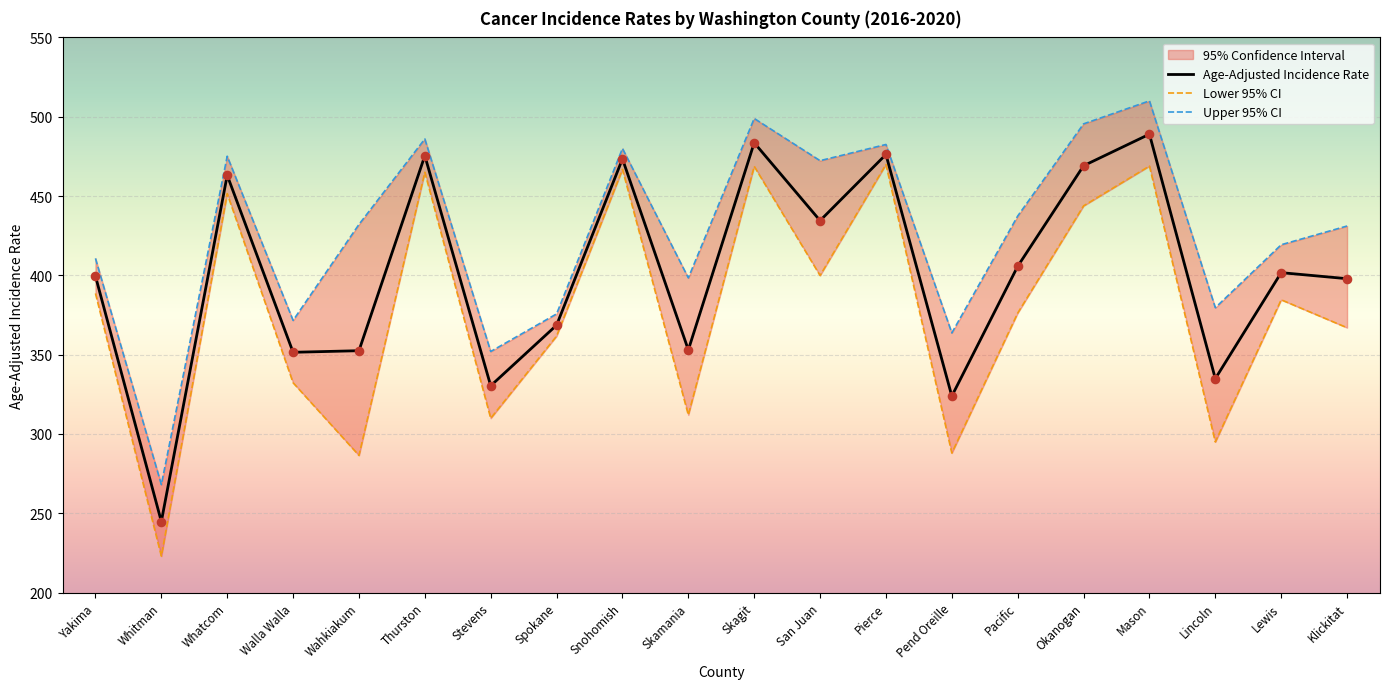

Which series contains the highest Y value?

Upper 95% CI